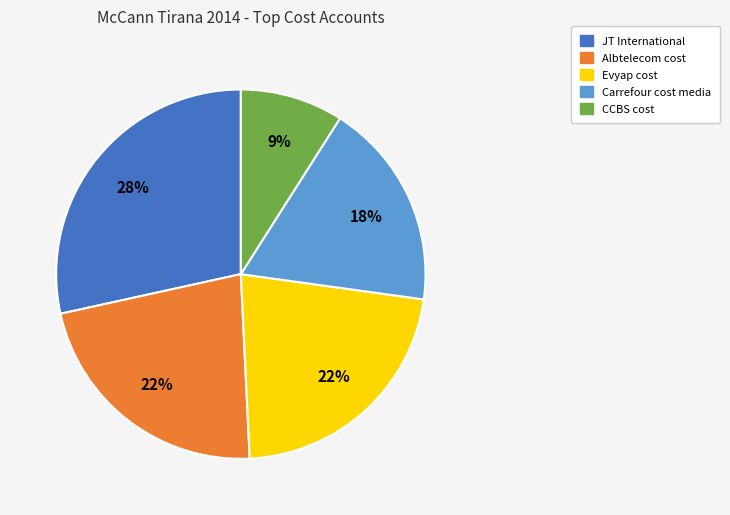

What percentage is the Evyap cost slice, to the nearest percent?

22%